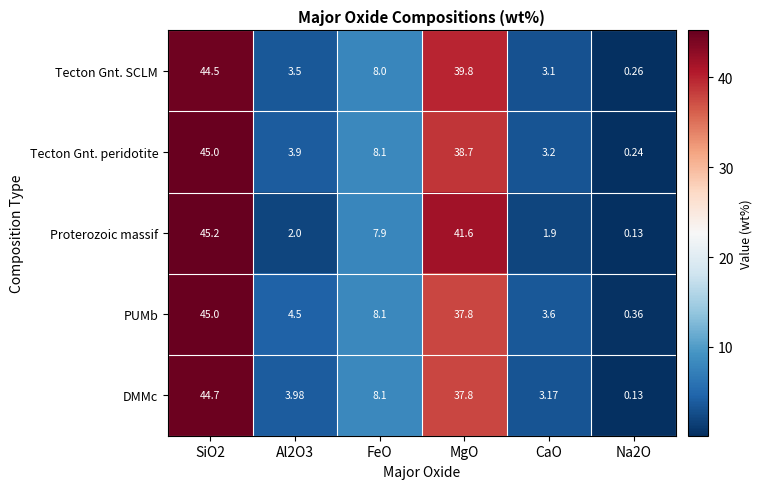

Where is Proterozoic massif nearest to the value 22?

FeO